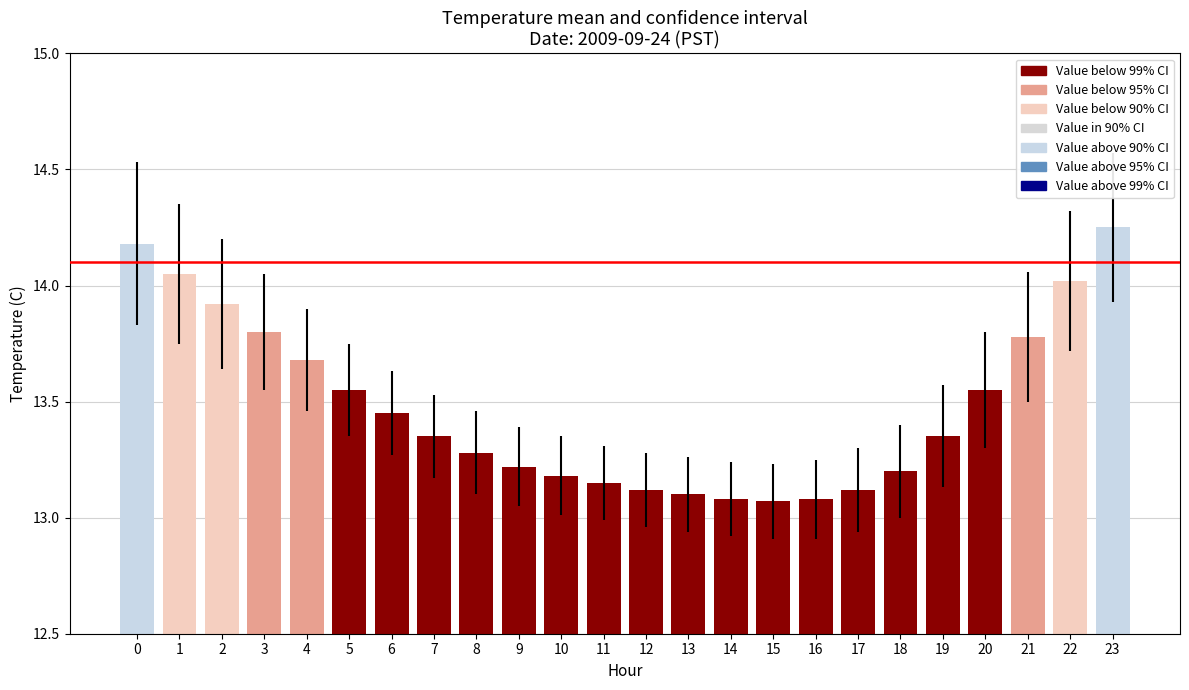

Count the number of categories in the chart.

24